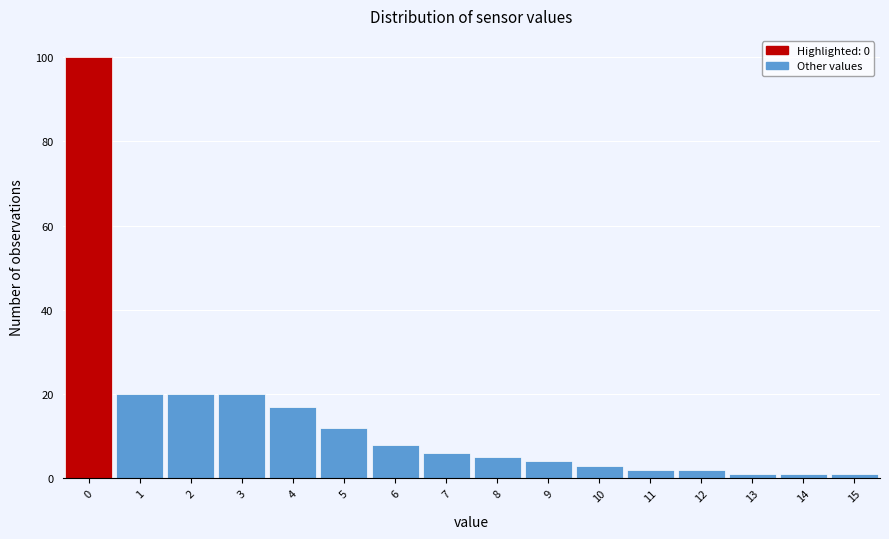

Reading left to right, transcribe this chart: for each bar, give the range it covers on the x-axis and its height. The values are not printed on the chart, so give them approximately, as read against the axis.

-0.5 to 0.5: 100
0.5 to 1.5: 20
1.5 to 2.5: 20
2.5 to 3.5: 20
3.5 to 4.5: 18
4.5 to 5.5: 12
5.5 to 6.5: 8
6.5 to 7.5: 6
7.5 to 8.5: 6
8.5 to 9.5: 4
9.5 to 10.5: 4
10.5 to 11.5: 2
11.5 to 12.5: 2
12.5 to 13.5: under 2
13.5 to 14.5: under 2
14.5 to 15.5: under 2